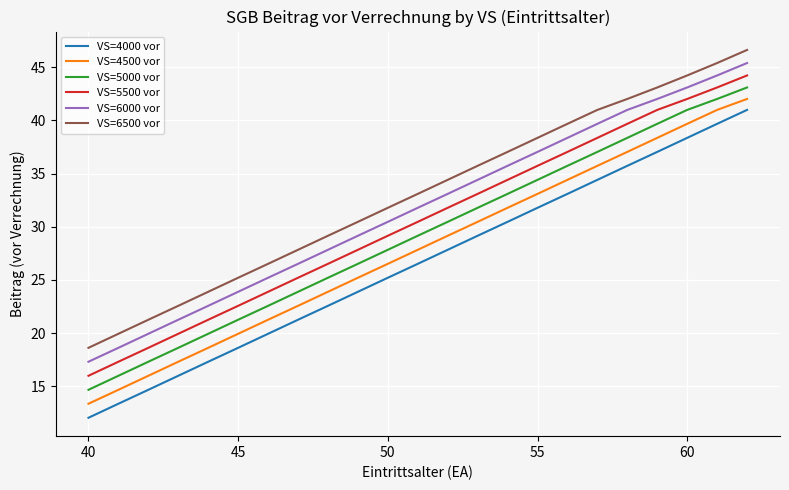

List the series in order of their overall mean, highest first.

VS=6500 vor, VS=6000 vor, VS=5500 vor, VS=5000 vor, VS=4500 vor, VS=4000 vor